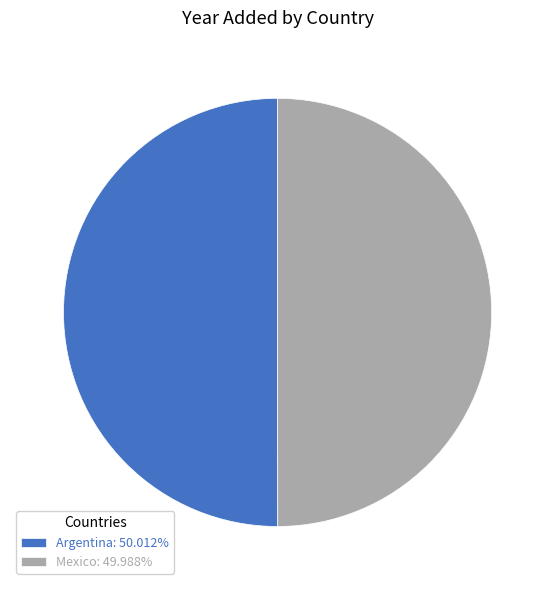

What is the ratio of the value at Argentina: 50.012% to the value at Mexico: 49.988%?

1.0